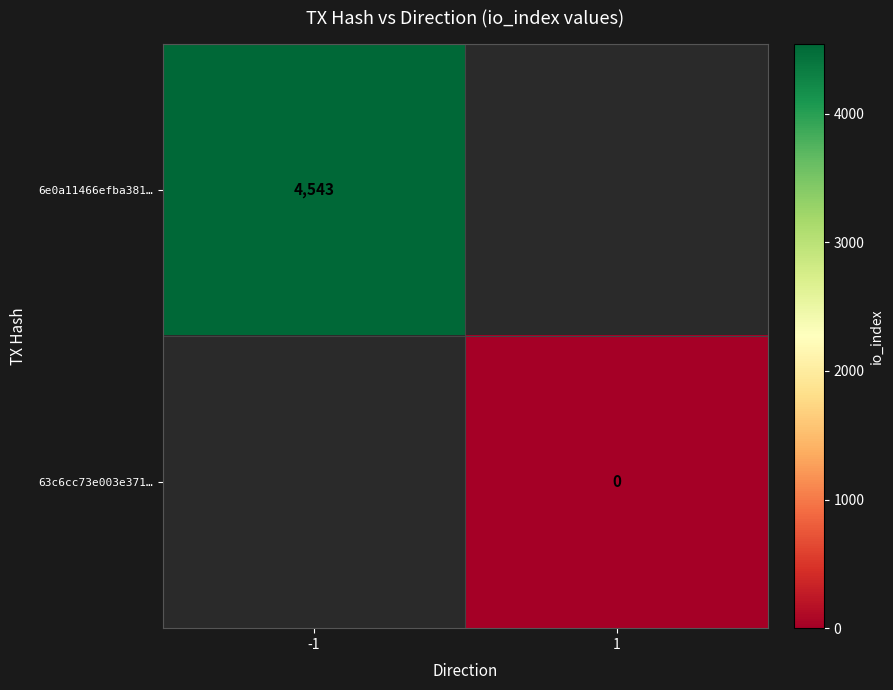

Which category has the highest value across all series?

-1